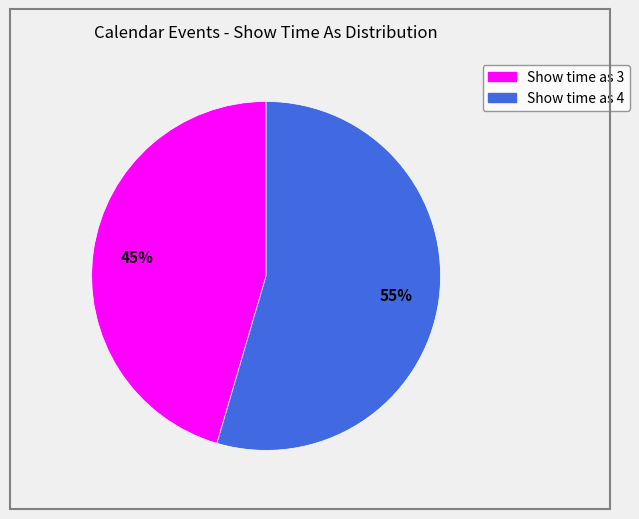

Does Show time as 4 represent more than half of the total?

Yes